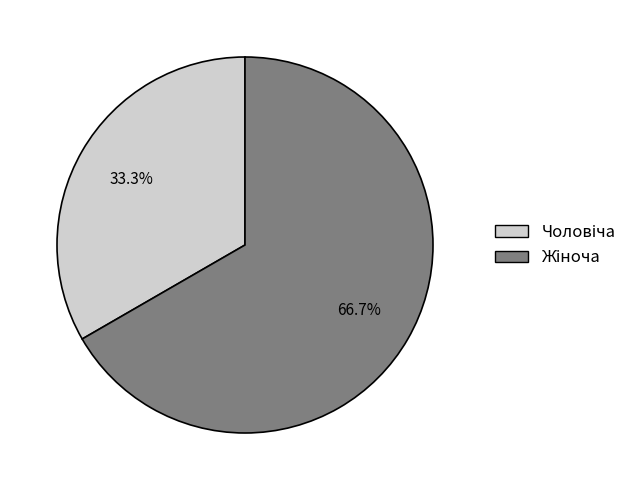

Is there any slice that represents more than half of the pie?

Yes